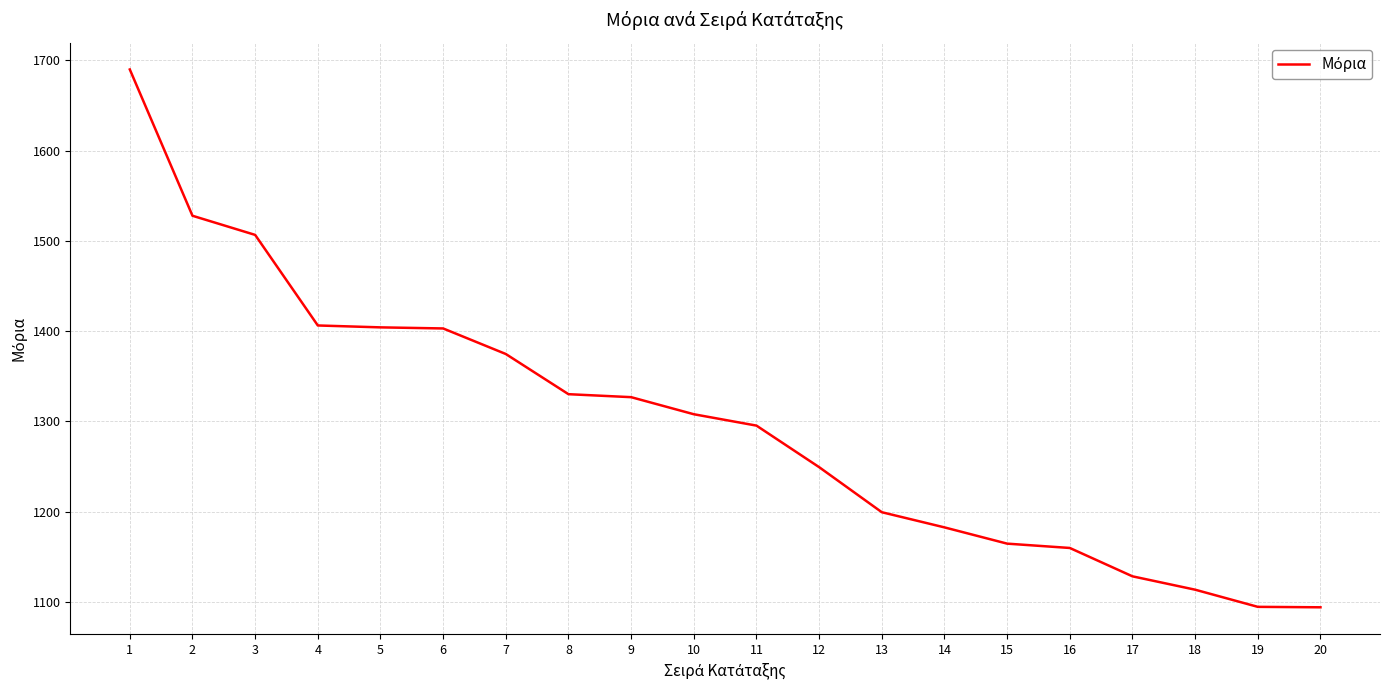

What is the average value?

1298.0